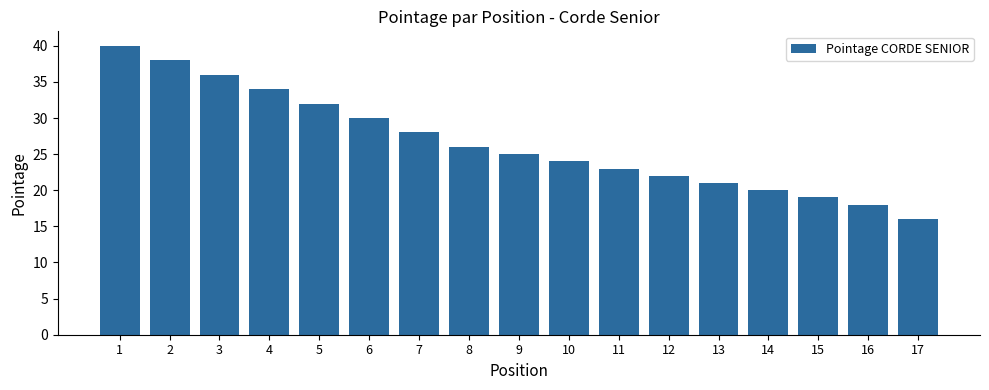

What is the value of the 15th bar from the left?

19